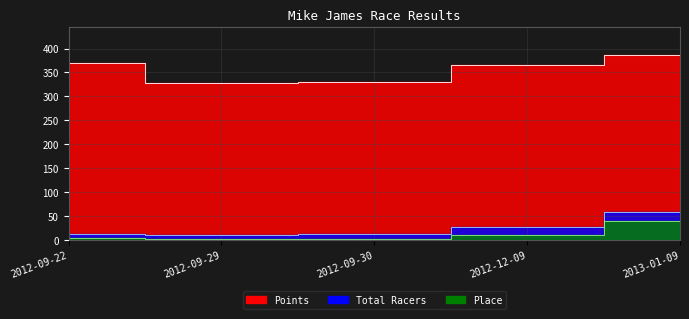

What is the label of the 2nd point from the right?

2012-12-09